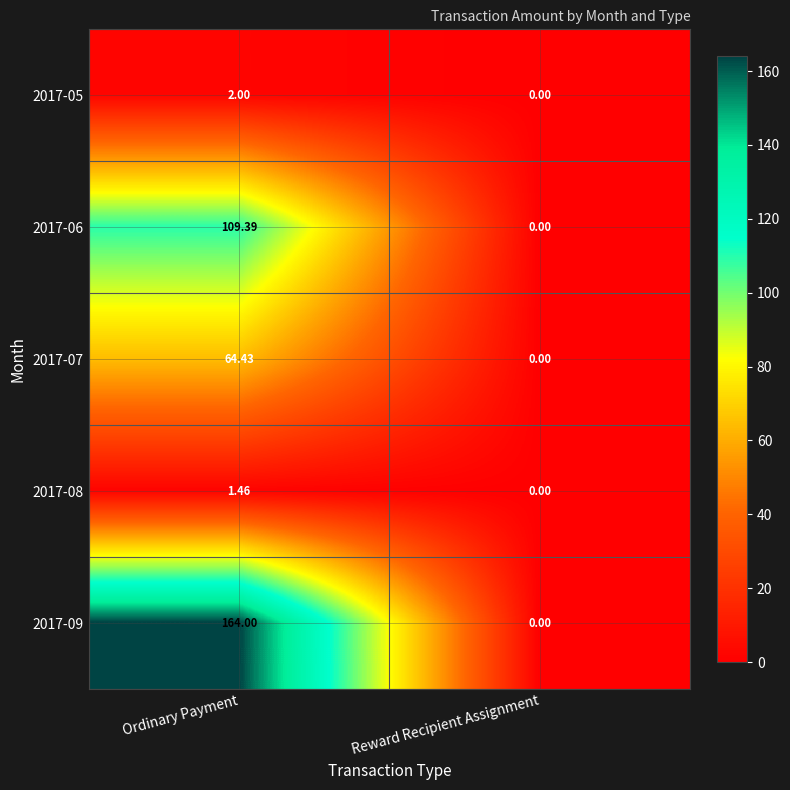

Where does the 2017-08 series first go above 1?

Ordinary Payment